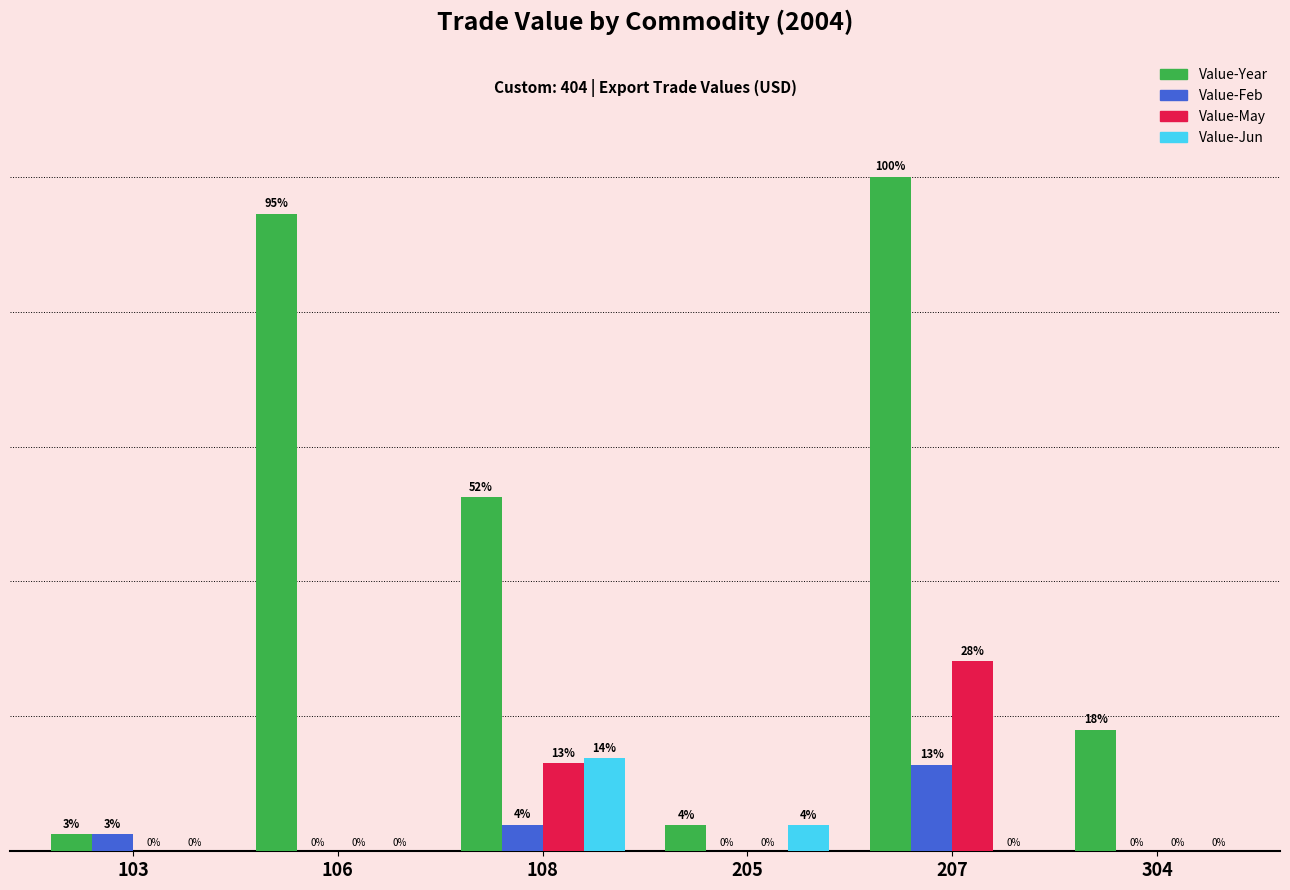

What are all the series names shown in the legend?

Value-Year, Value-Feb, Value-May, Value-Jun